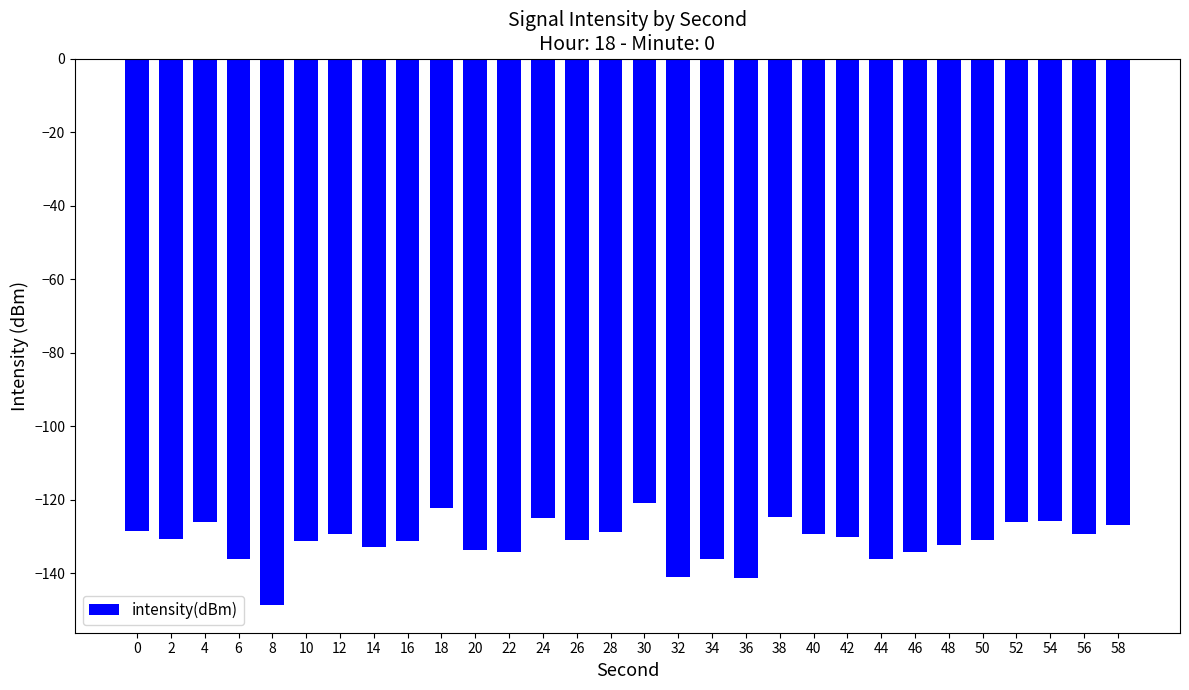

Is it true that the value at 20 is -133.7?

True